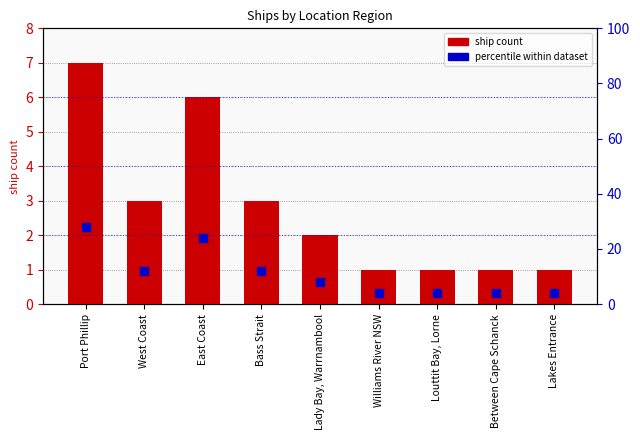

True or false: percentile within dataset has a value of 4 at Bass Strait.

False